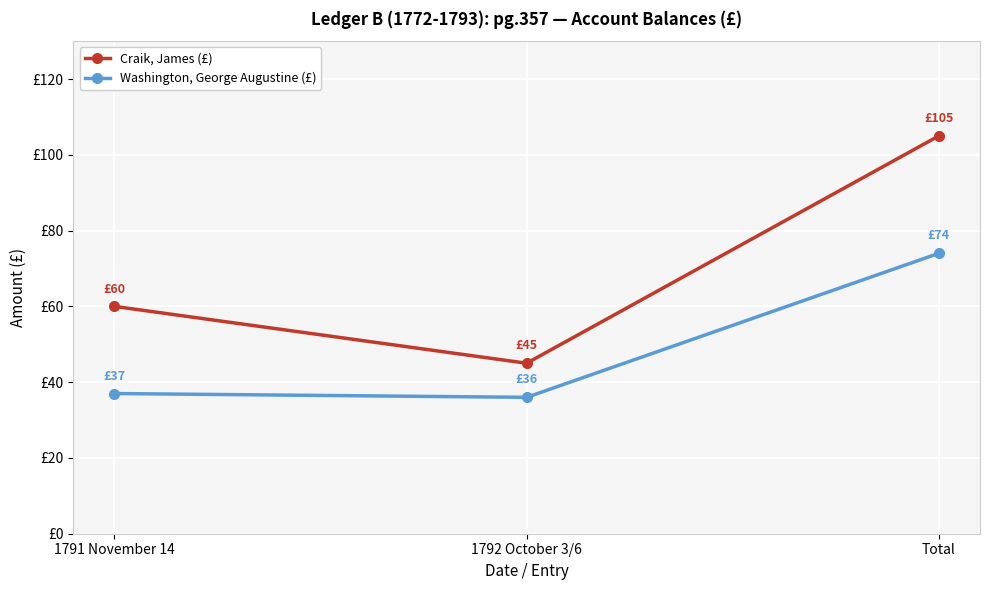

Rank the series by their maximum value, from highest to lowest.

Craik, James (£), Washington, George Augustine (£)